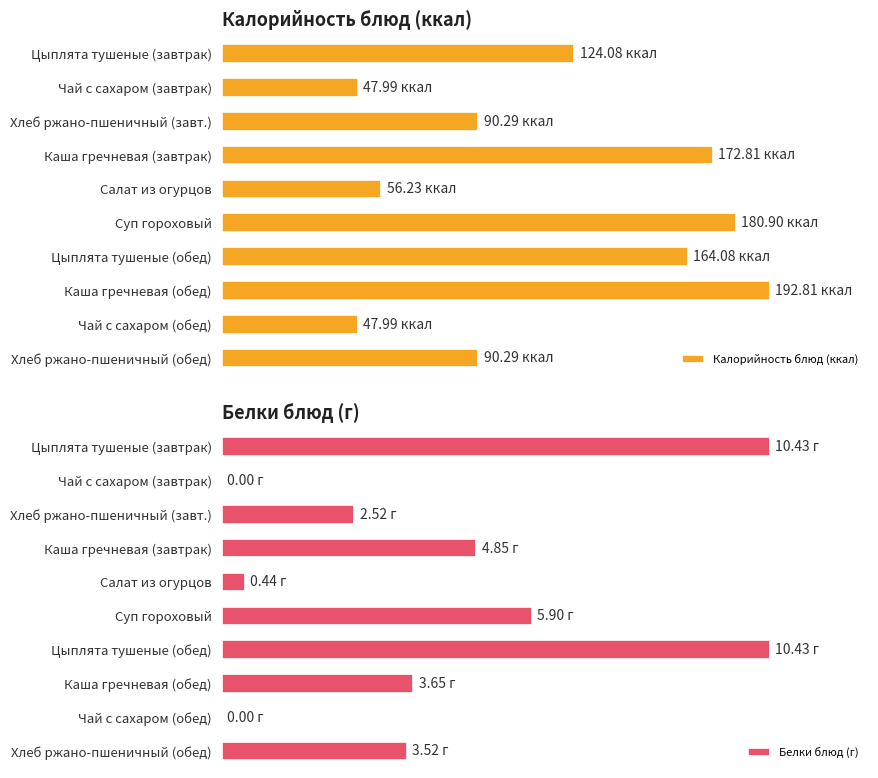

At Суп гороховый, list the series in order from smallest to largest.

Белки блюд (г), Калорийность блюд (ккал)